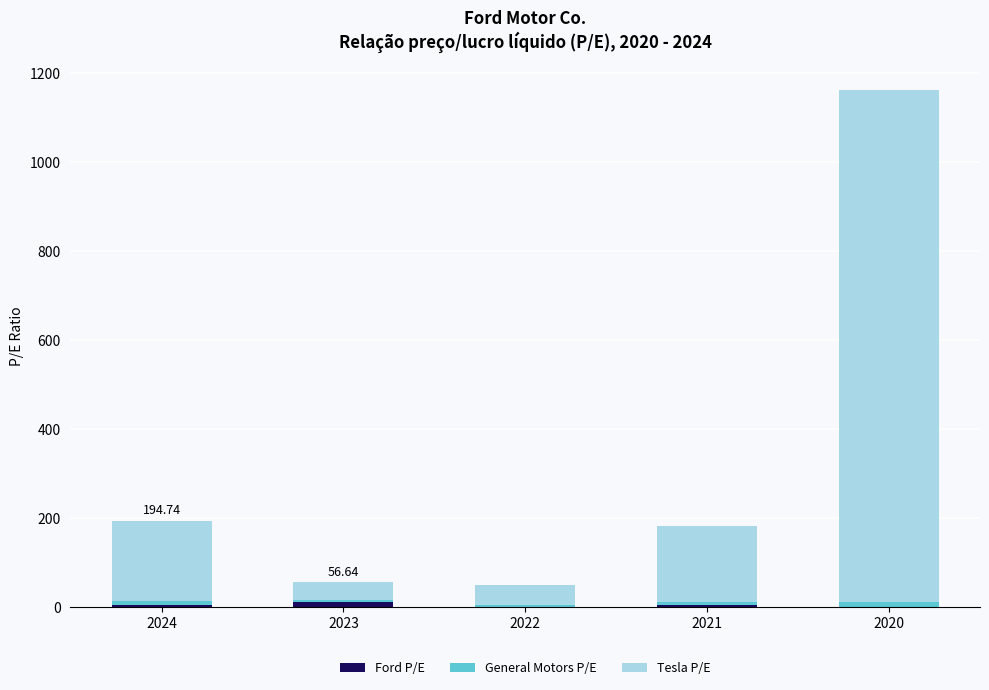

At which category is the sum across all series the highest?

2020